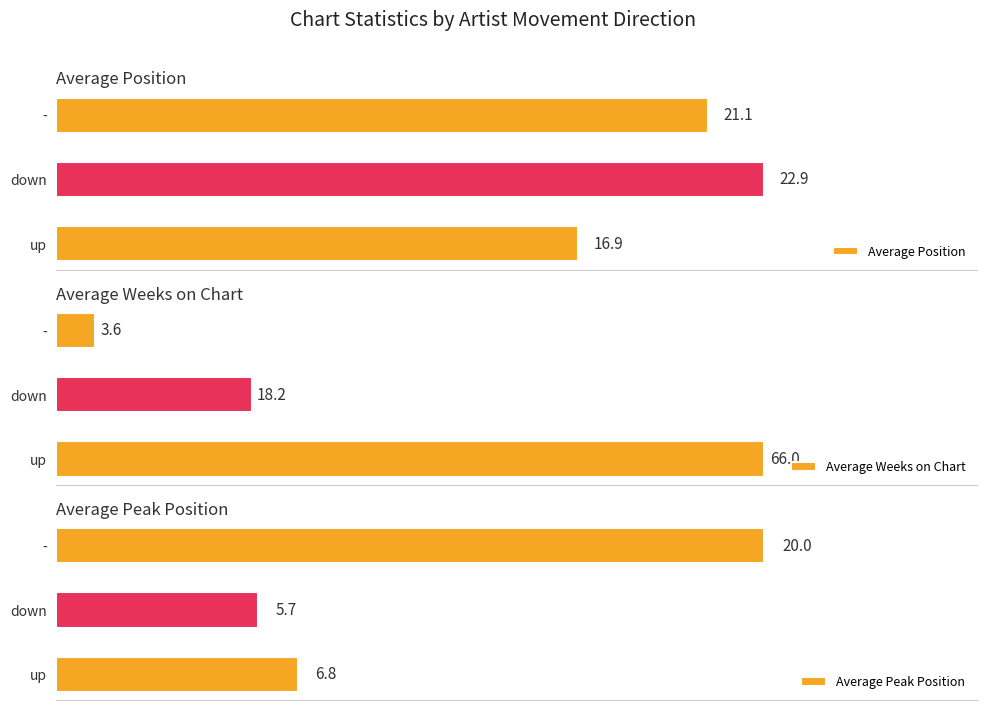

What is the lowest value of the Average Weeks on Chart series?

3.6